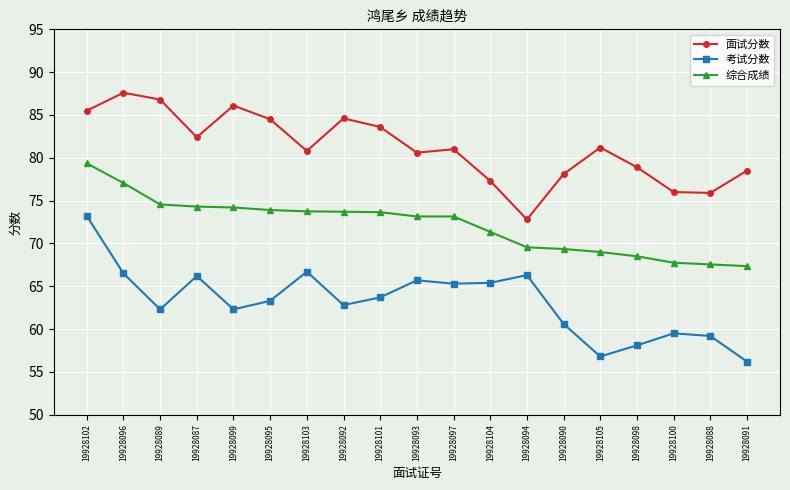

True or false: 考试分数 and 综合成绩 cross at least once.

False